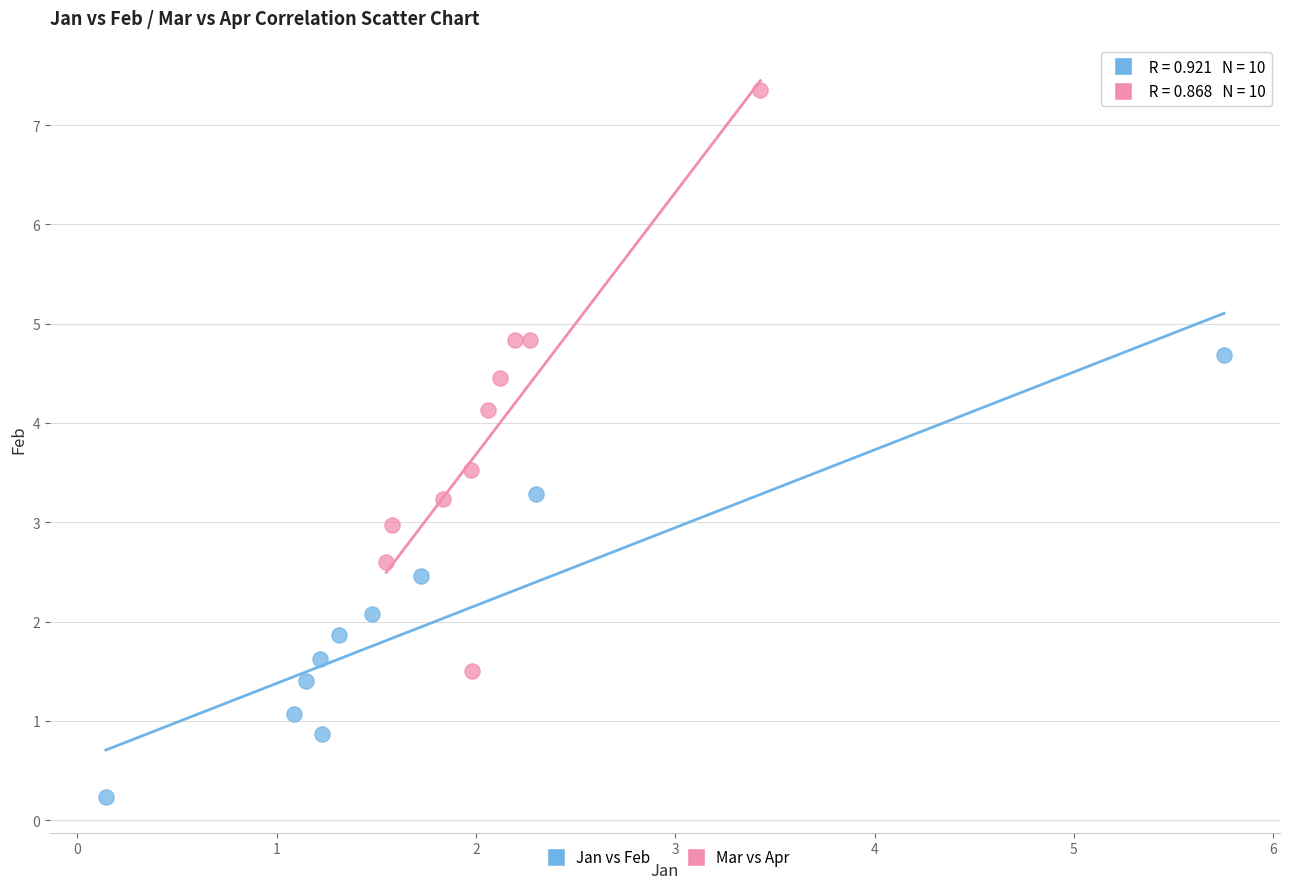

Which series contains the lowest Y value?

Jan vs Feb